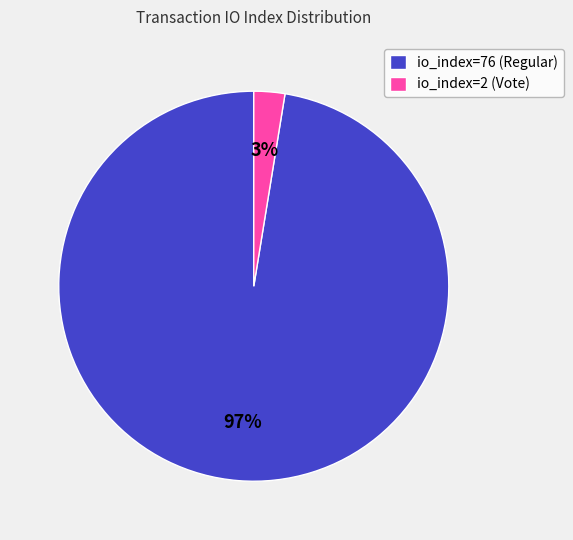

Rank the categories by value from highest to lowest.

io_index=76 (Regular), io_index=2 (Vote)